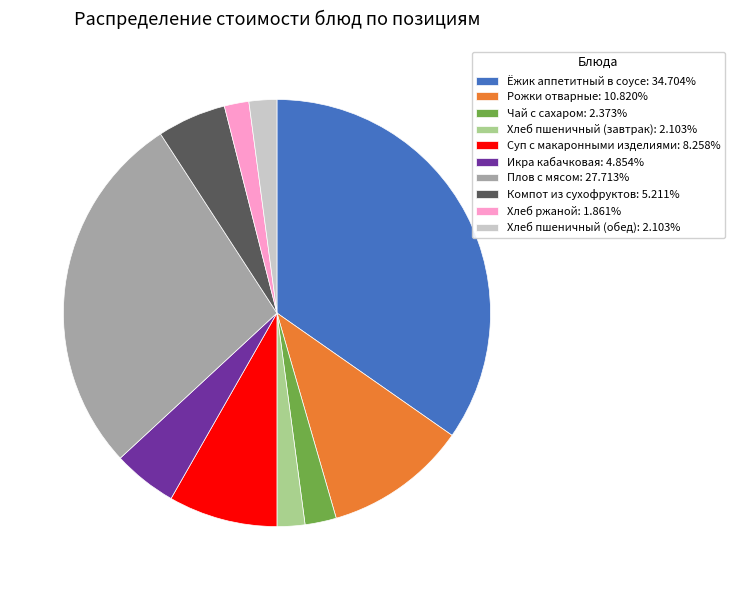

Do Хлеб ржаной: 1.861% and Рожки отварные: 10.820% together represent more than half of the pie?

No